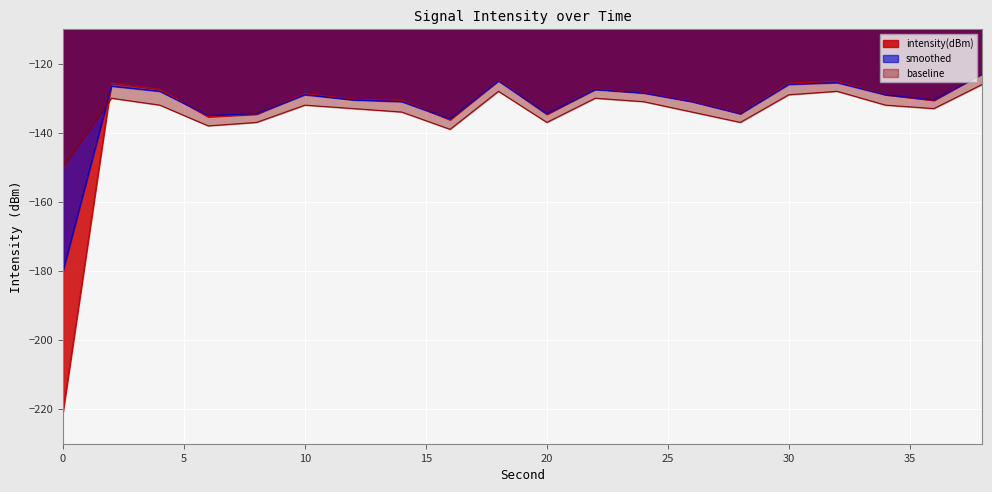

How many lines are shown in the chart?

3